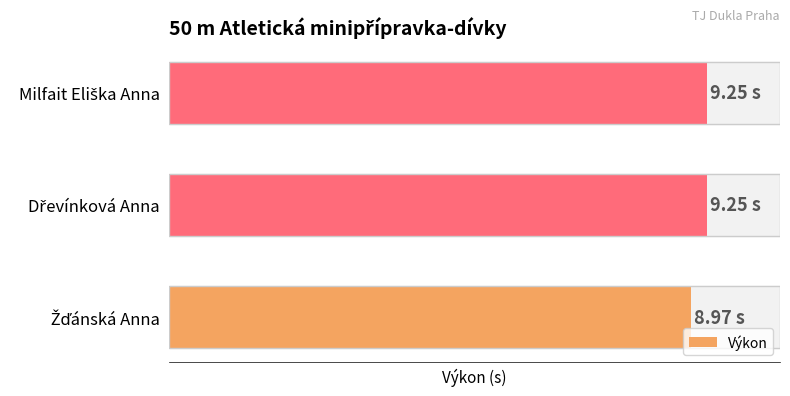

Are the bars horizontal?

Yes